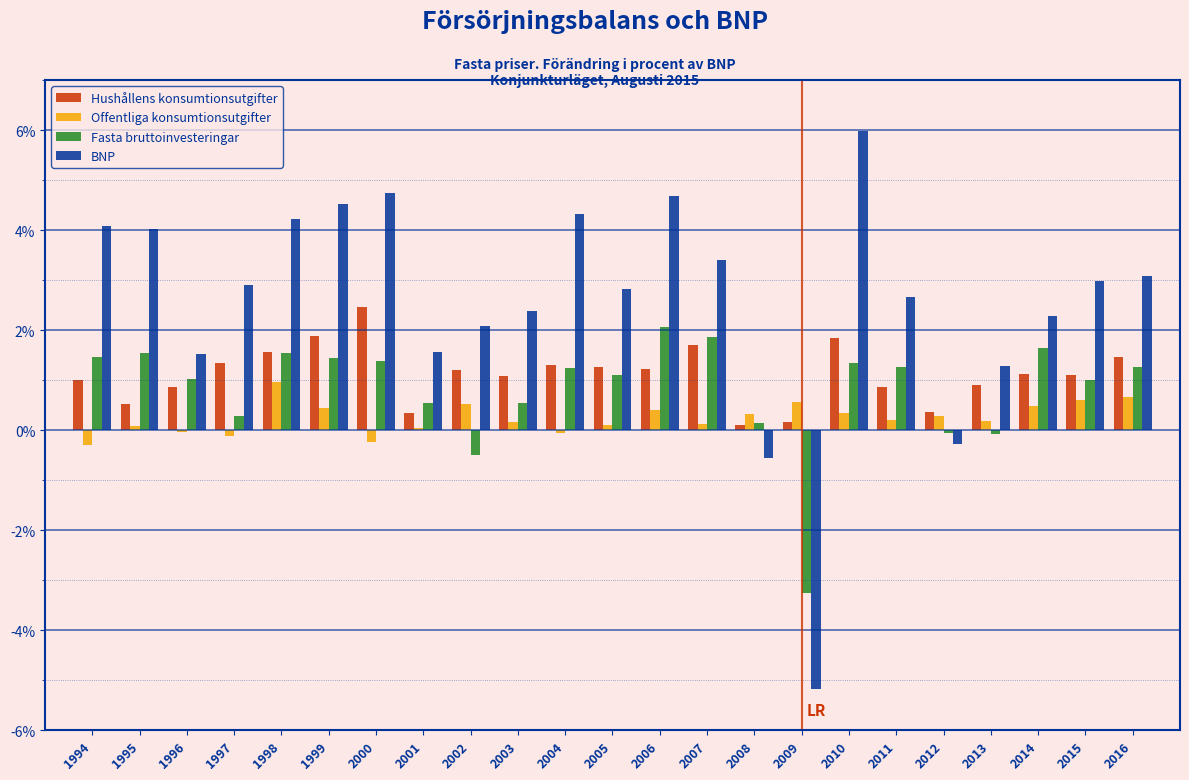

Which series has the largest total across all categories?

BNP